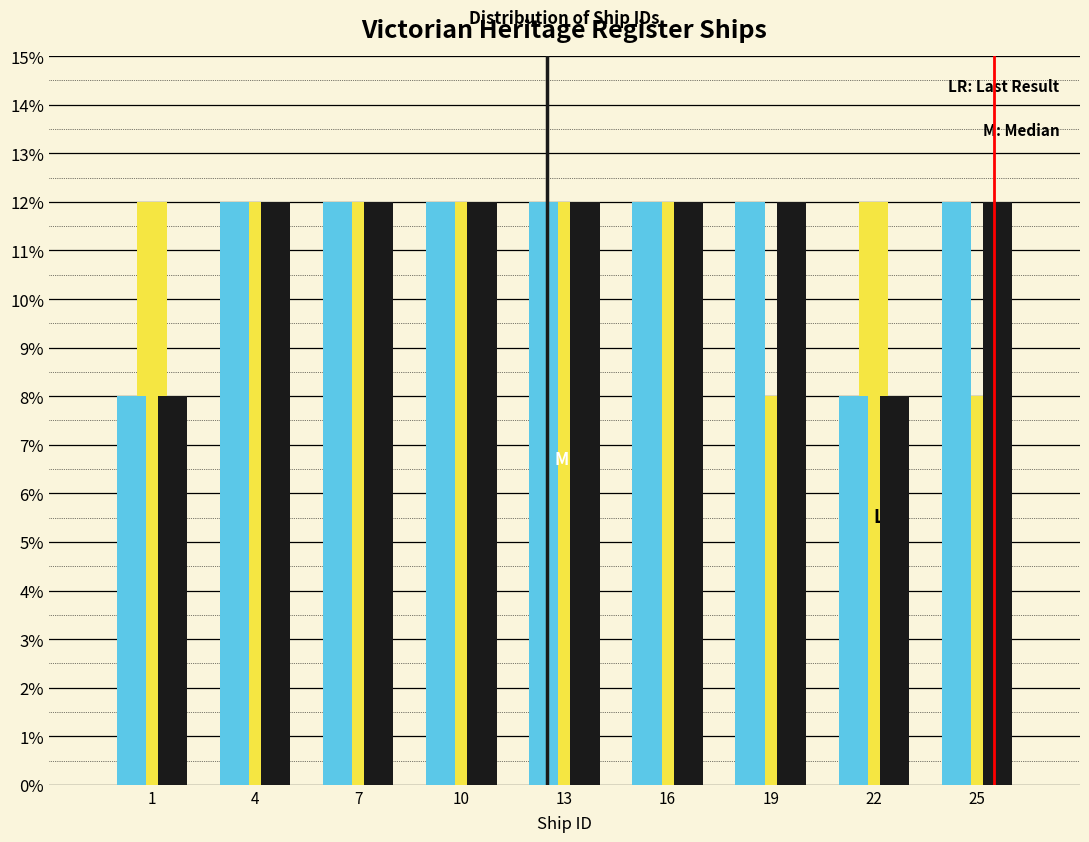

What is the maximum value shown in the chart?

12